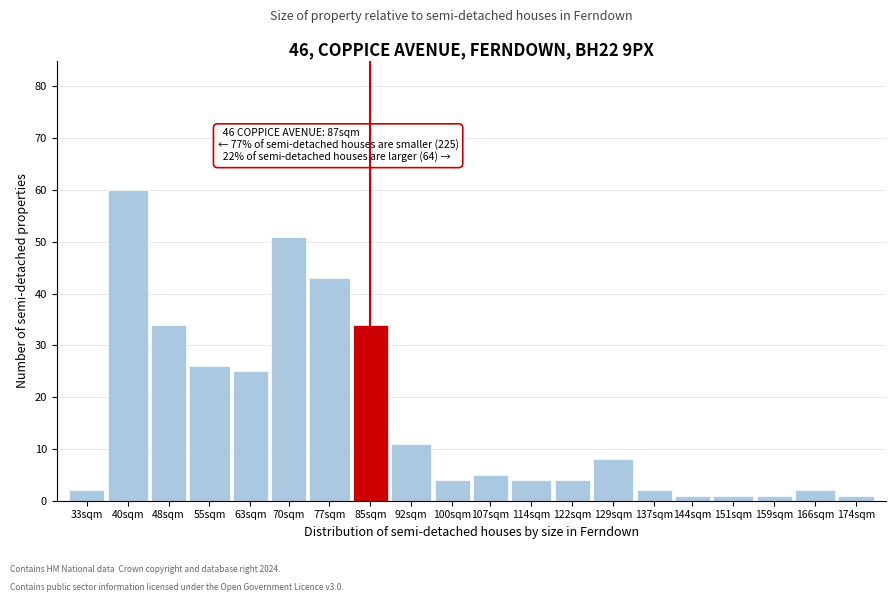

Reading right to left, list all the values displayed in this chart.

1	2	1	1	1	2	8	4	4	5	4	11	34	43	51	25	26	34	60	2